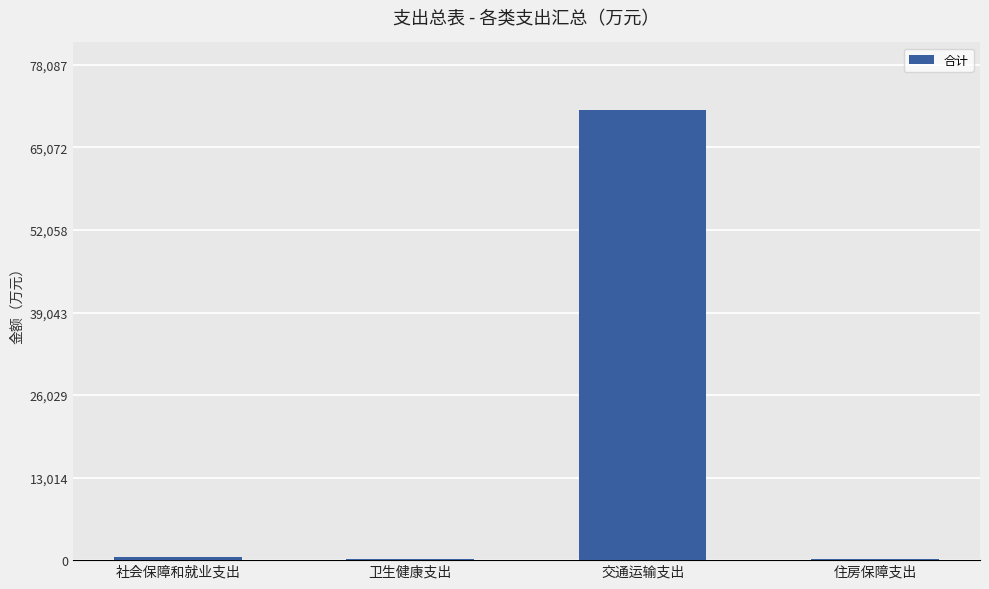

What is the greatest value displayed?

70988.4